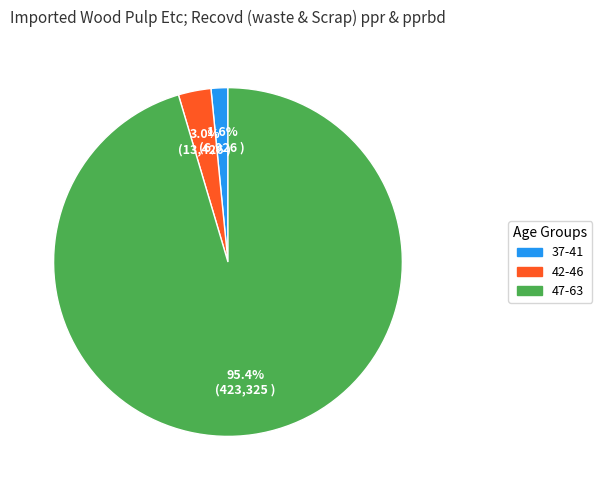

Is there any slice that represents more than half of the pie?

Yes